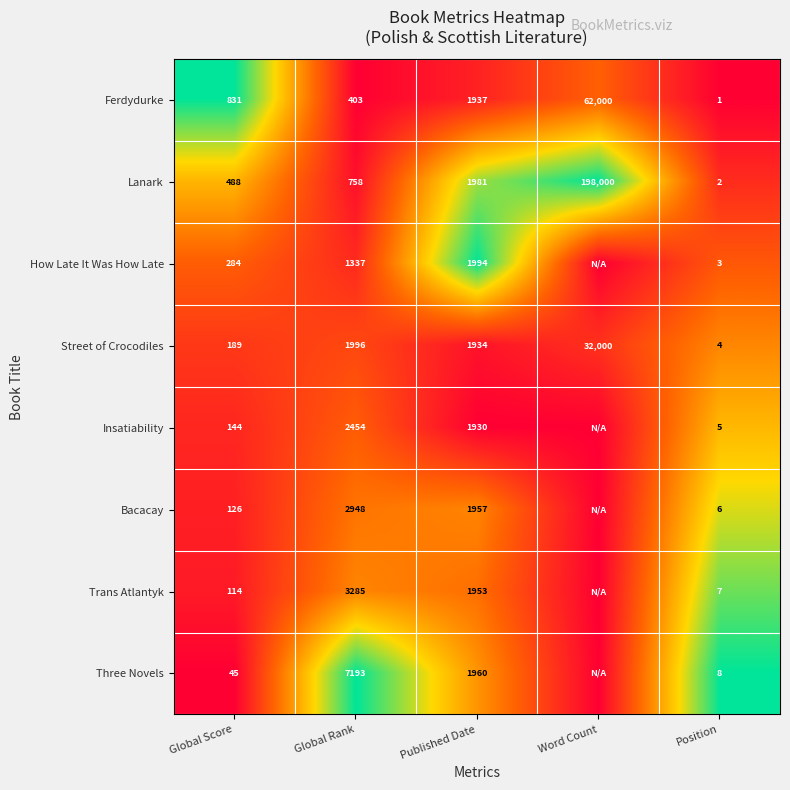

What is the spread (max minus min) of values at Global Rank?

6790